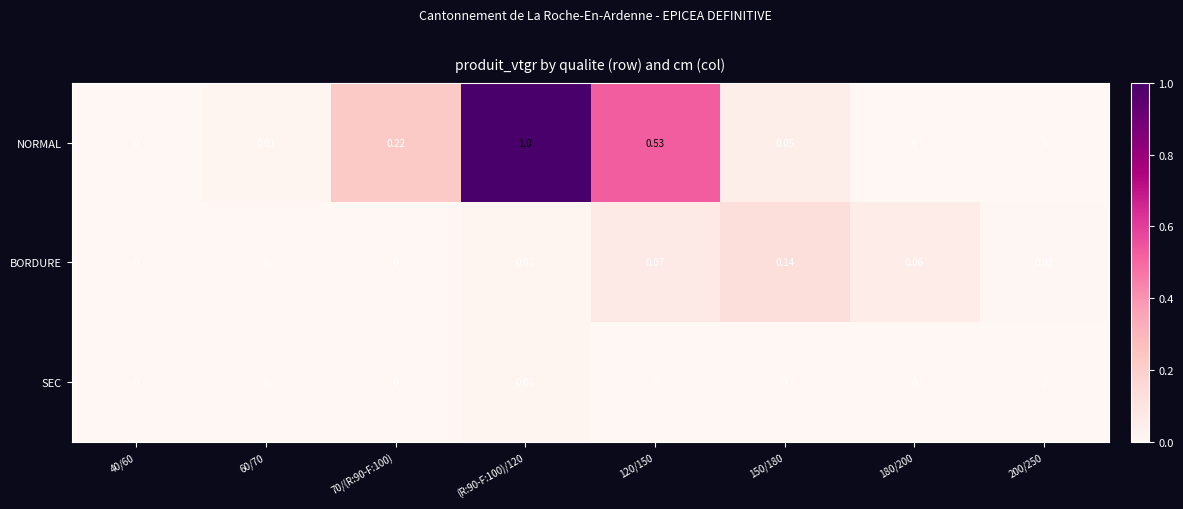

Rank the series by their maximum value, from lowest to highest.

SEC, BORDURE, NORMAL